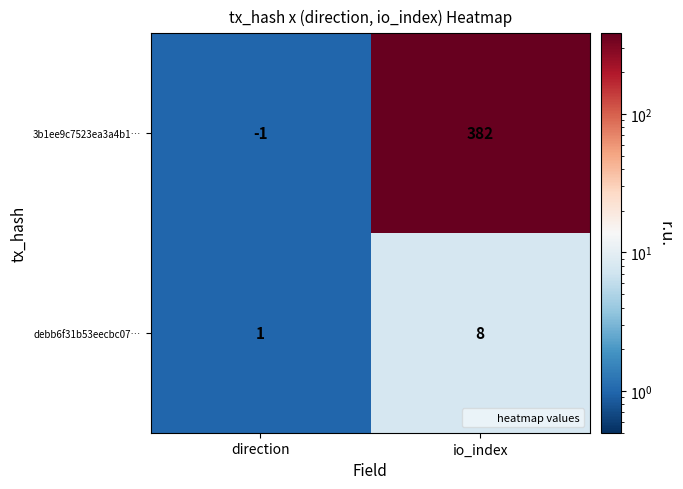

What is the difference between the highest and lowest values at io_index?

374